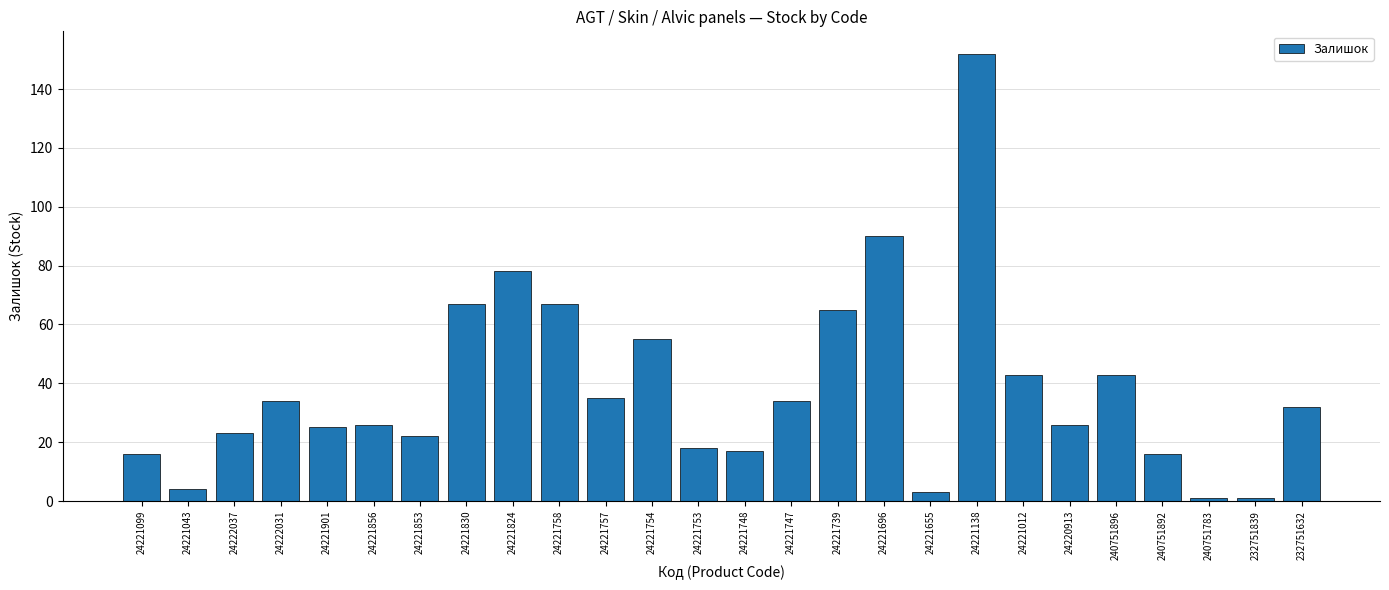

What position from the right is 24221754?

15